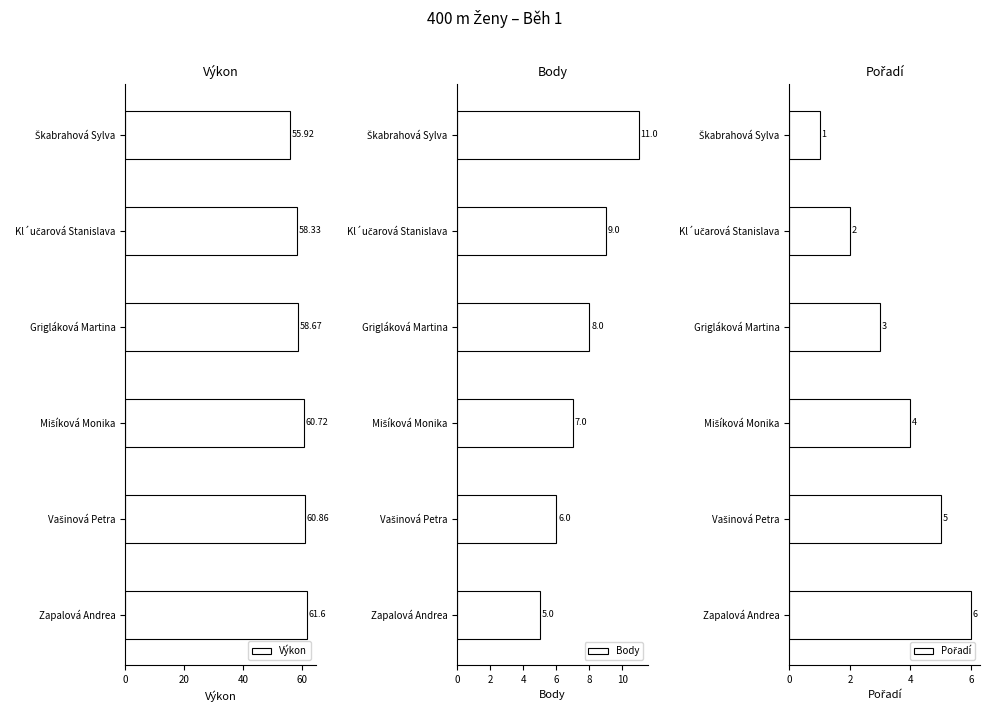

List the series in order of their peak value, highest first.

Výkon, Body, Pořadí